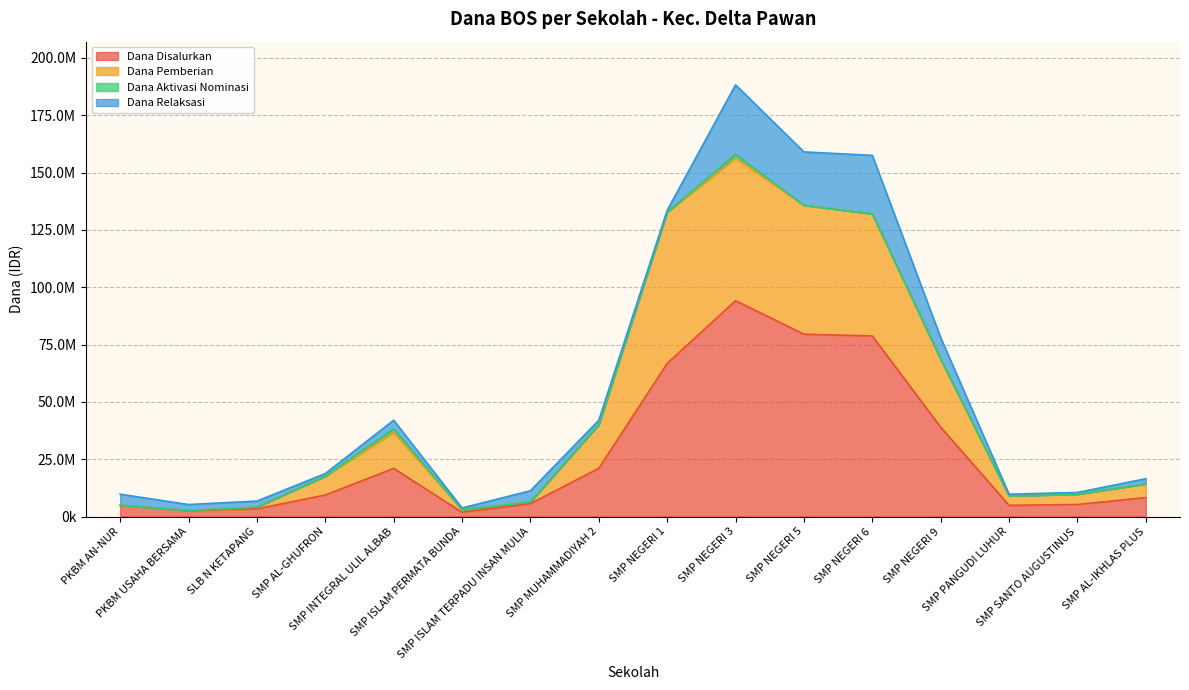

What position from the right is SLB N KETAPANG?

14